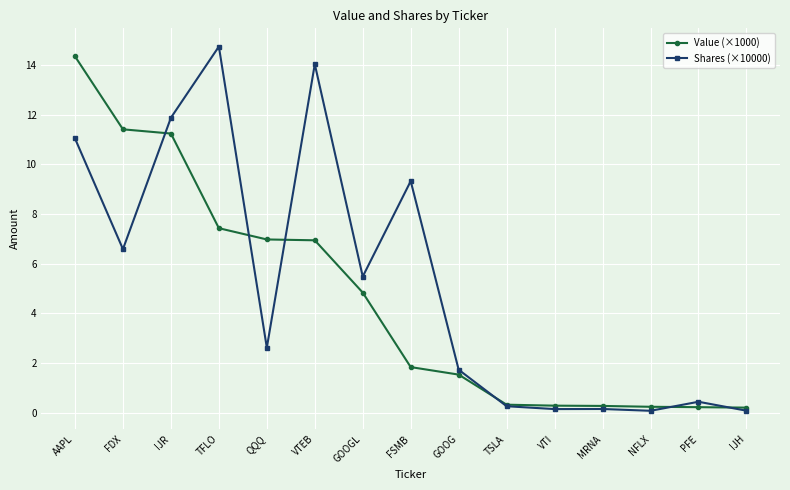

Which label corresponds to the largest value in the chart?

TFLO